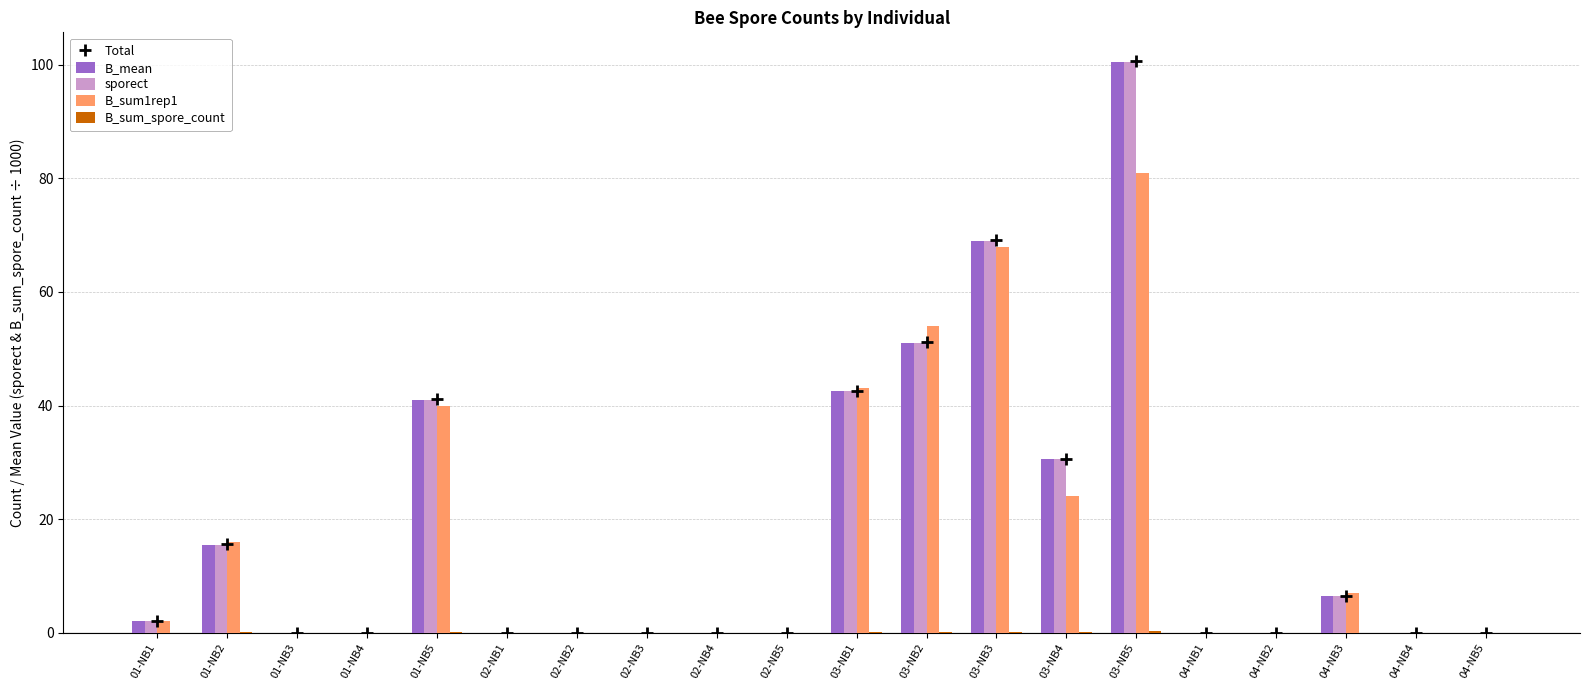

List the series in order of their peak value, lowest first.

B_sum_spore_count, B_sum1rep1, B_mean, sporect, Total